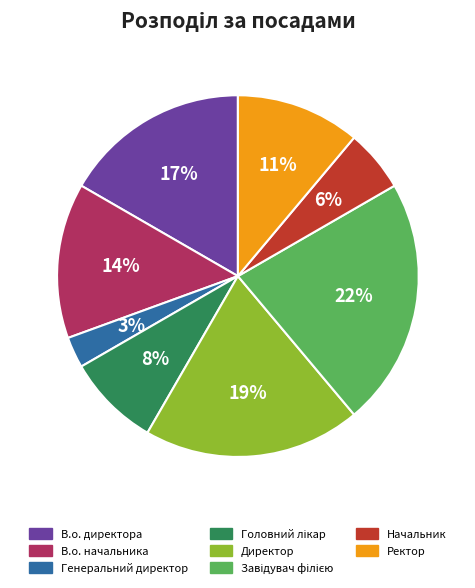

What percentage is the Директор slice, to the nearest percent?

19%